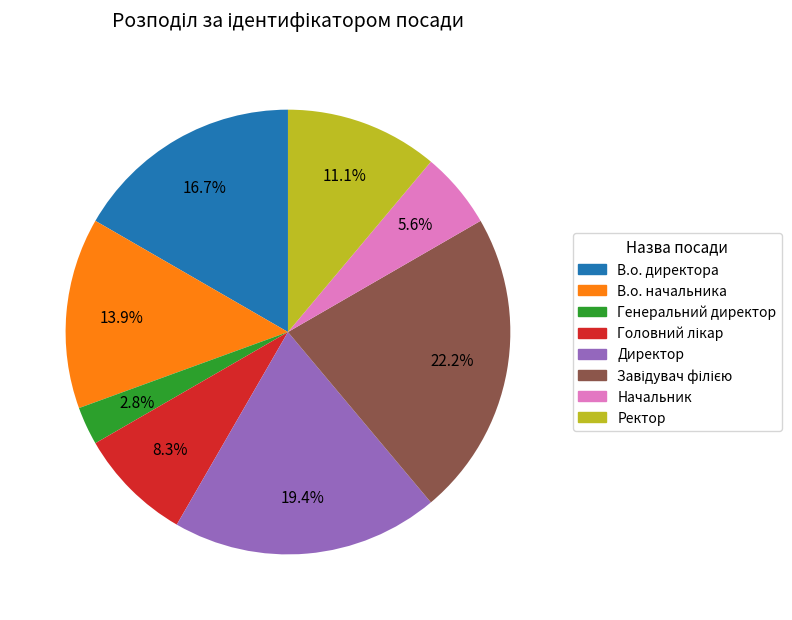

To the nearest percent, what percentage of the pie is Начальник?

6%